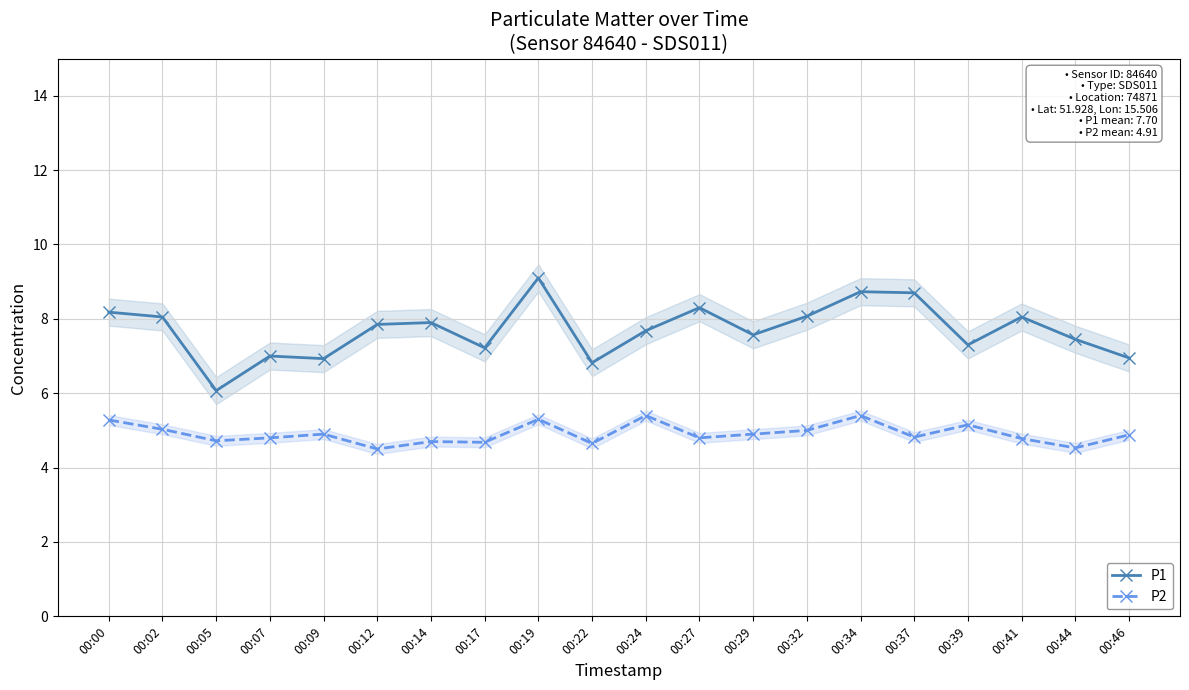

What is the difference between the maximum and minimum values in the P2 series?

0.9